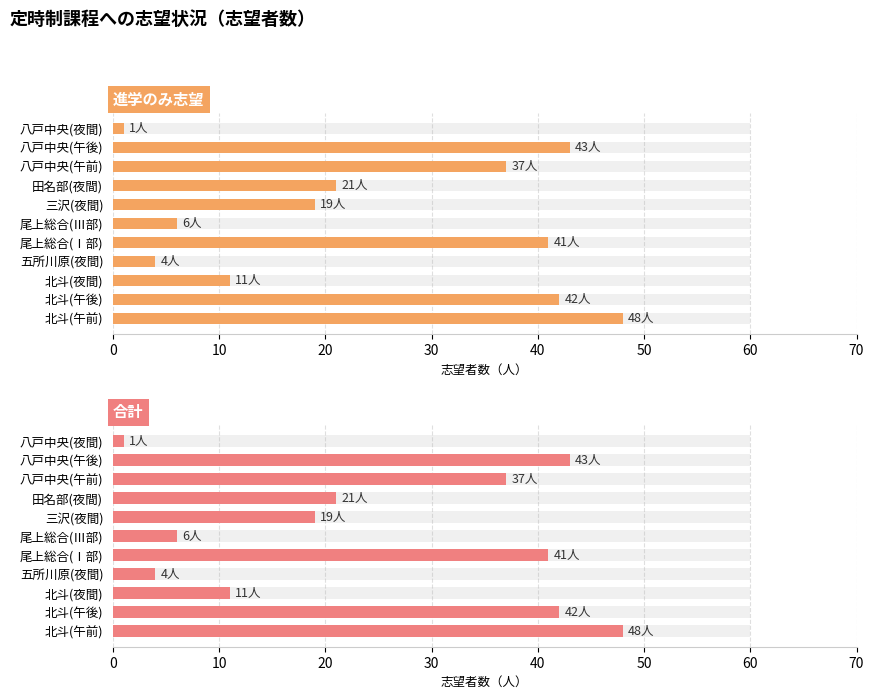

What value does the 合計 series have at 八戸中央(午後), to the nearest 10?

40